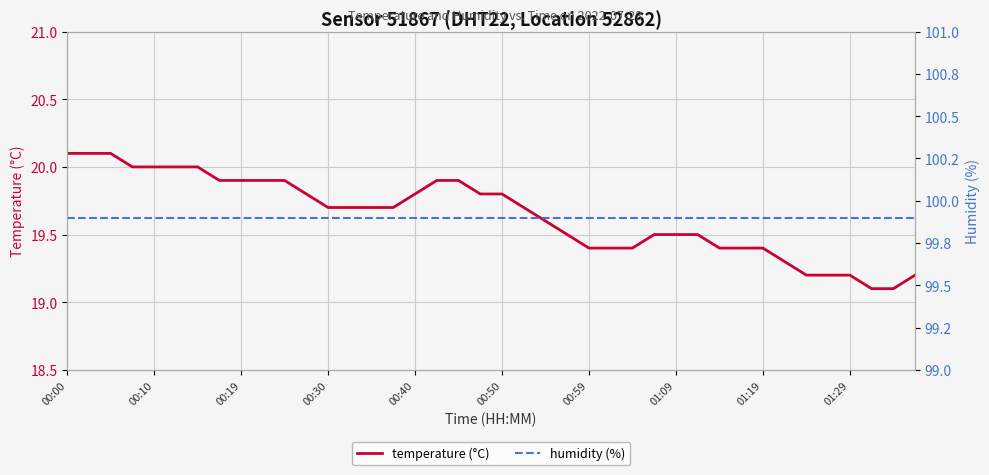

How many lines are shown in the chart?

2